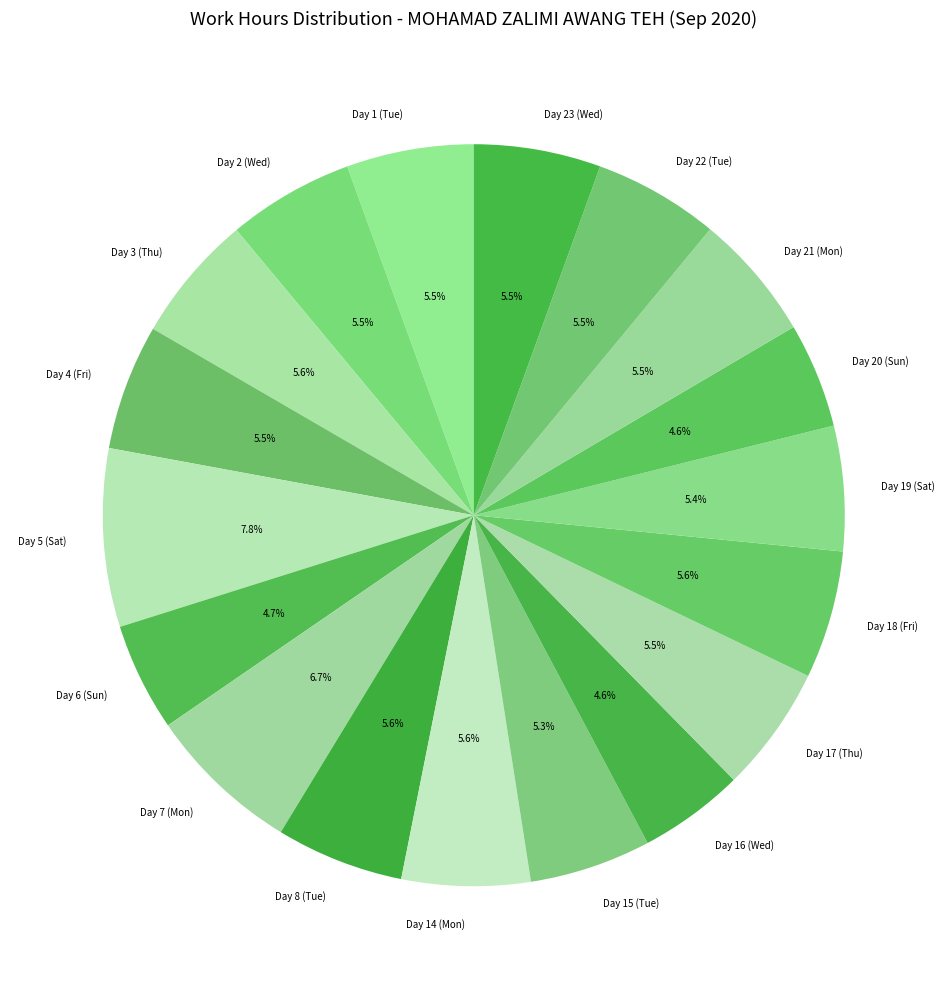

What is the largest slice in the pie chart?

Day 5 (Sat)